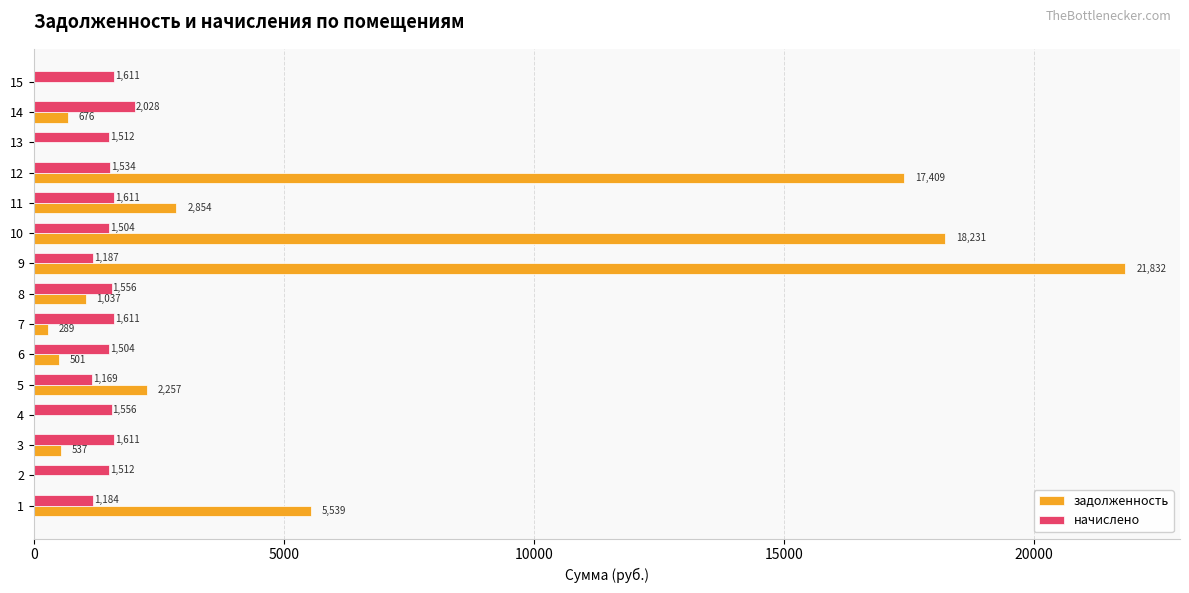

Which series changed the most between 5 and 11?

задолженность